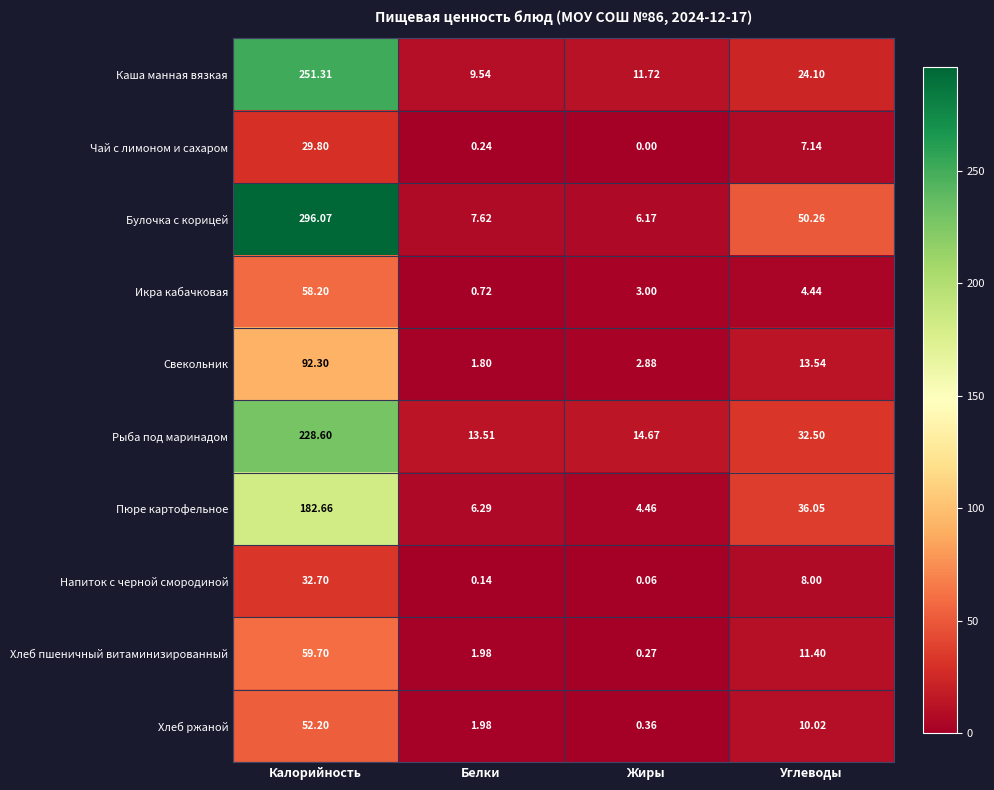

At how many categories does at least one series exceed 264?

1